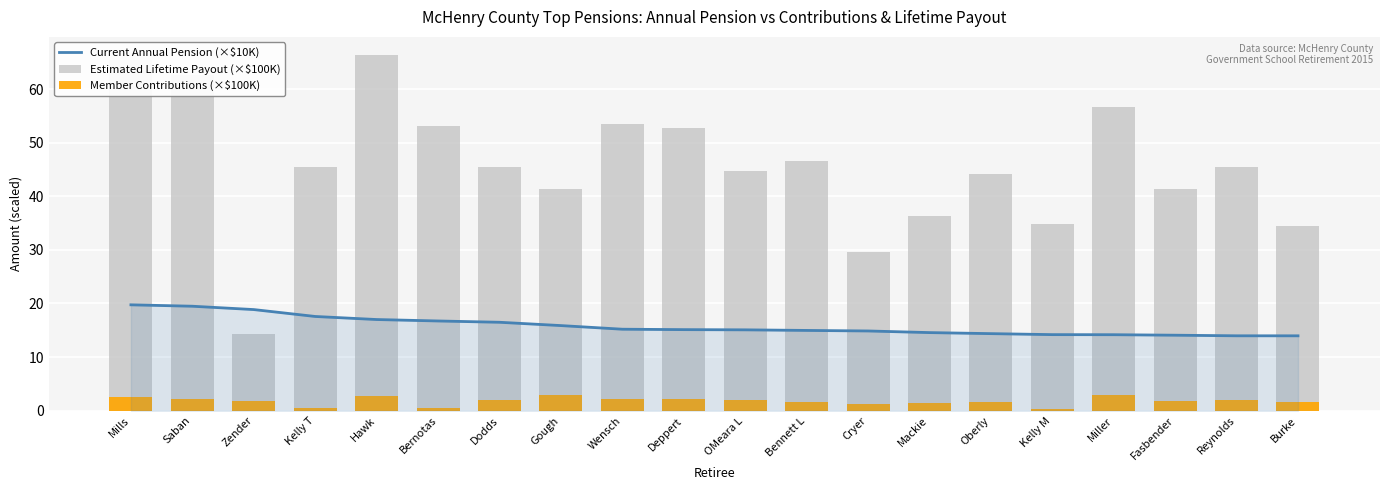

Rank the series by their average value, from lowest to highest.

Member Contributions (×$100K), Current Annual Pension (×$10K), Estimated Lifetime Payout (×$100K)